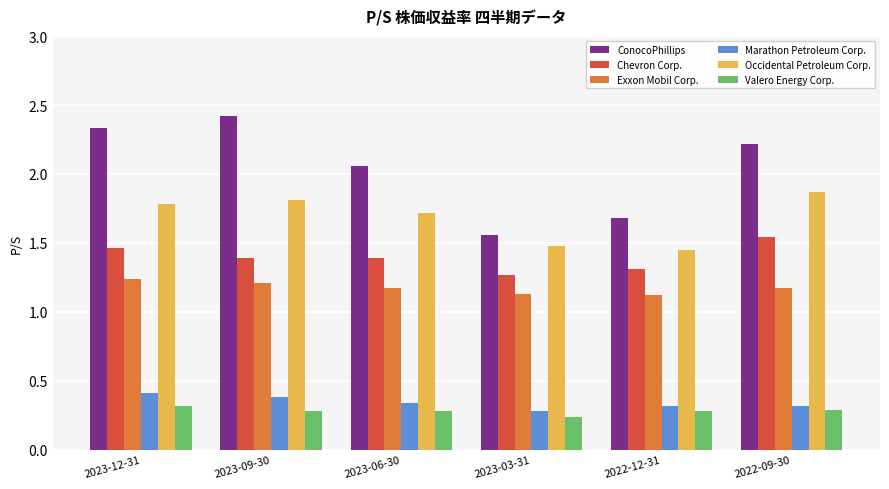

Count the number of categories in the chart.

6